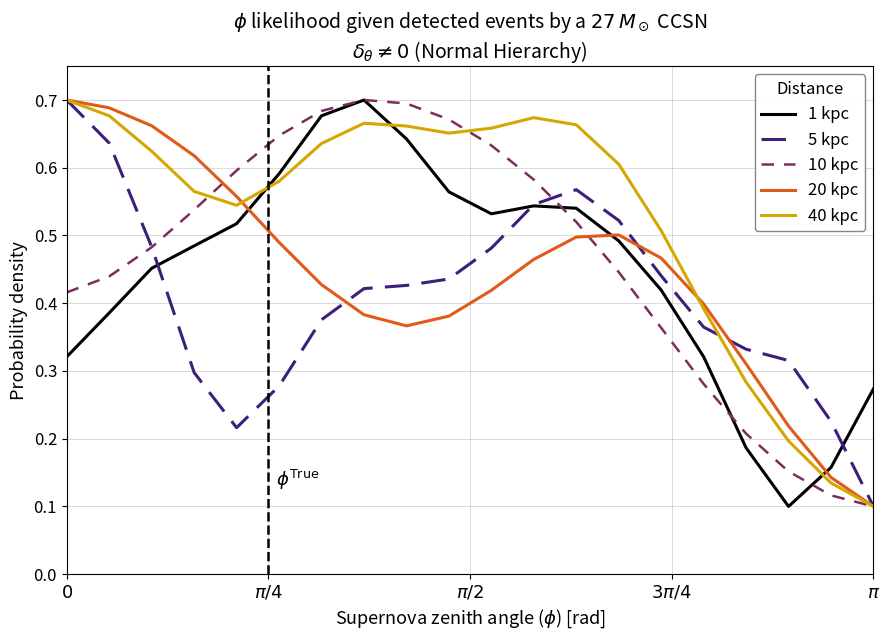

Which series has the largest total across all categories?

40 kpc